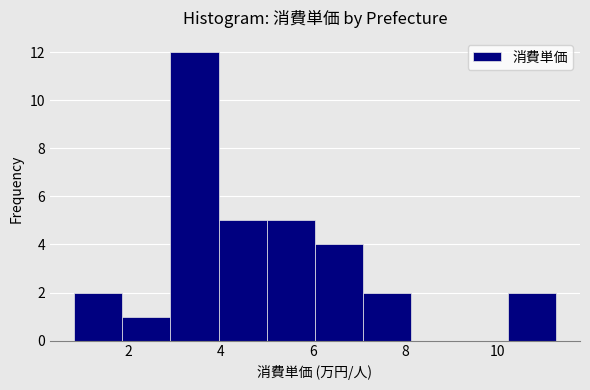

How tall is the bar that spans 10.2 to 11.2 on the x-axis? Neither the bar edges nor the heights are printed on the chart, so give them approximately, as read against the axes.

2